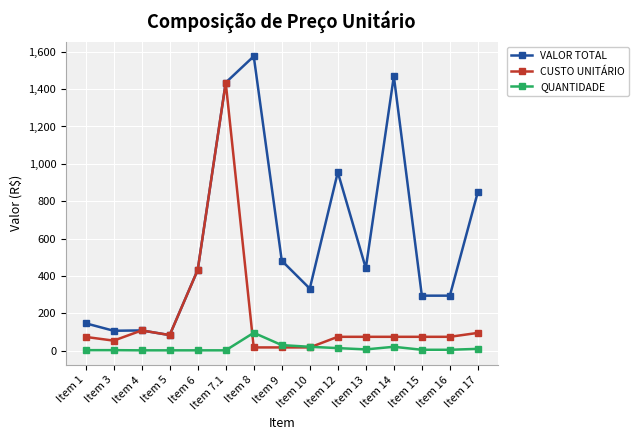

What is the total value across all series at Item 13?

520.2